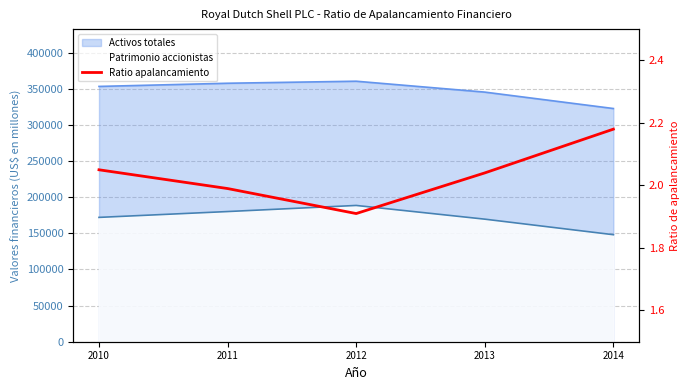

How many lines are shown in the chart?

1